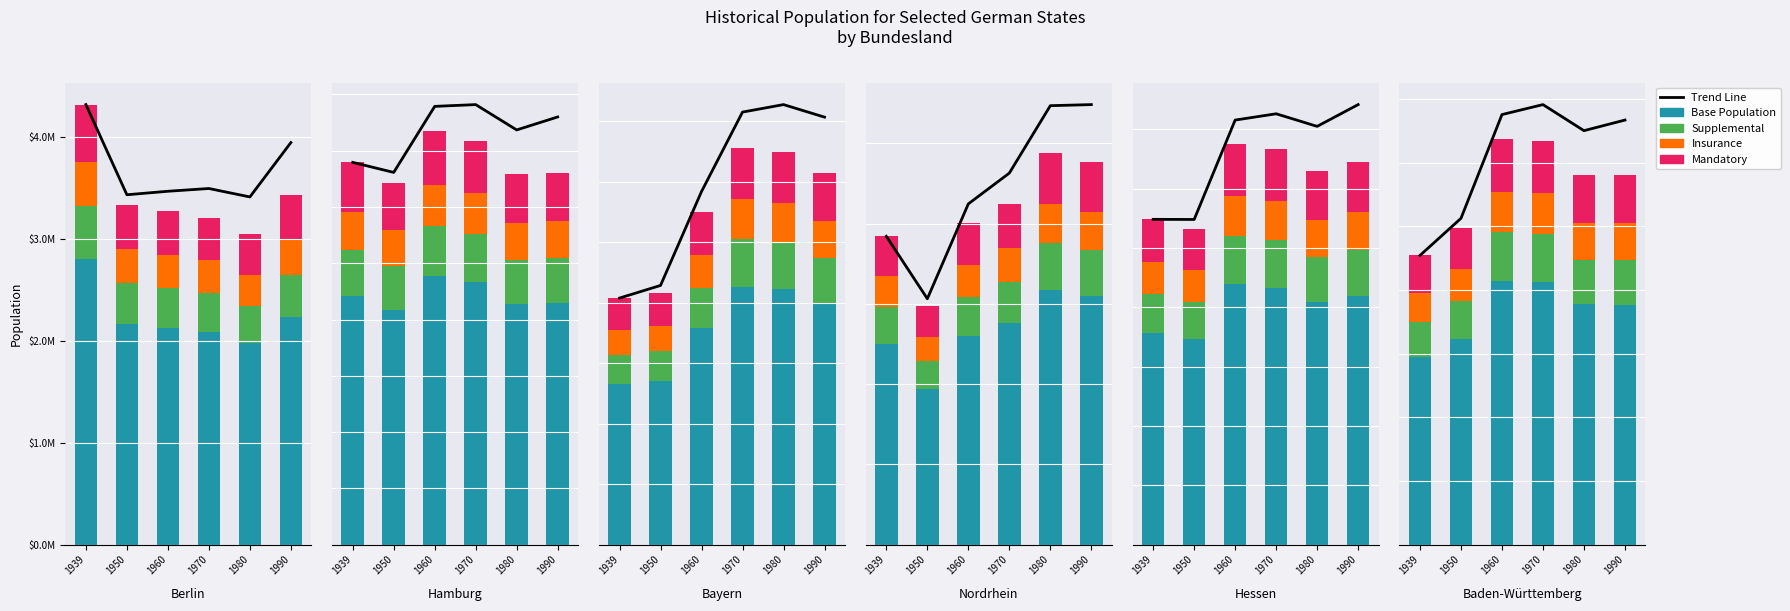

What is the difference between the maximum and minimum values in the Insurance series?

127276.2